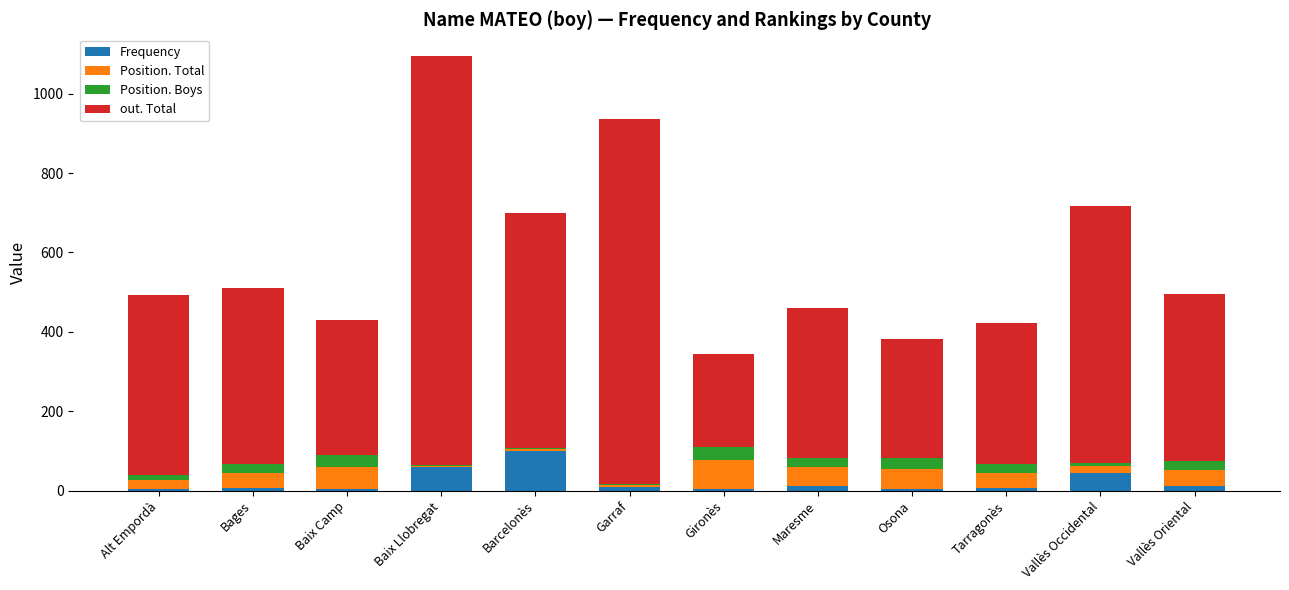

At which category is the sum across all series the highest?

Baix Llobregat